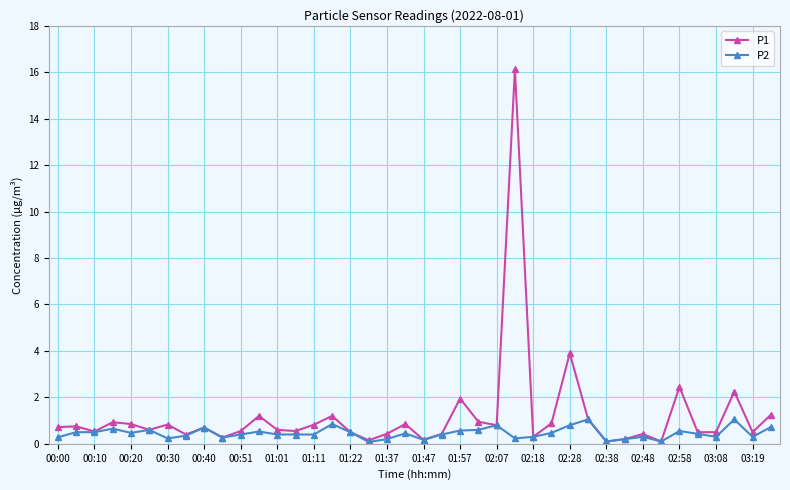

What is the difference between the maximum and minimum values in the P2 series?

1.0